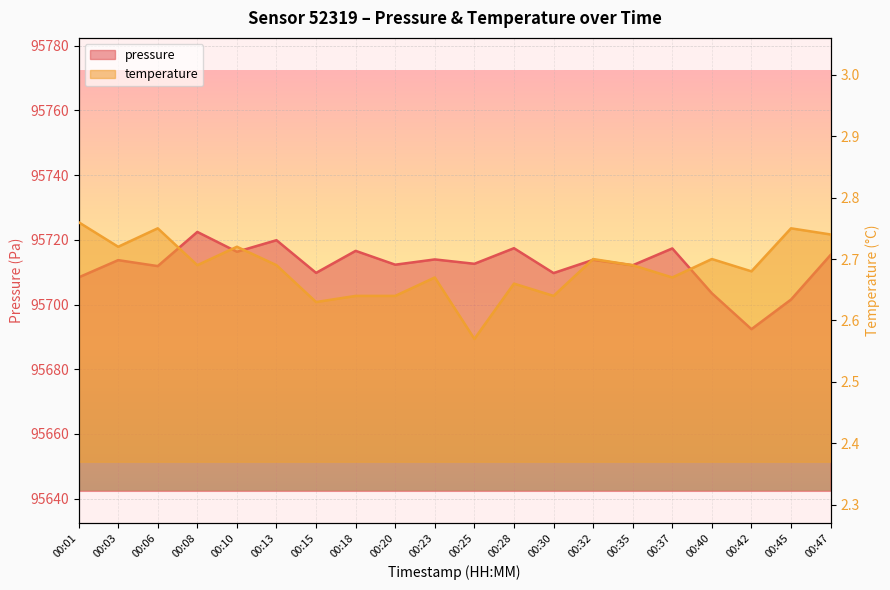

What is the difference between the highest and lowest values at 00:15?

95707.1